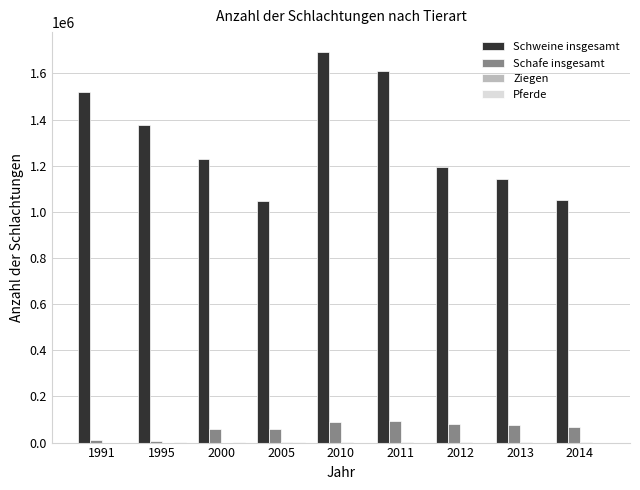

Between 1991 and 2014, which series saw the biggest shift?

Schweine insgesamt